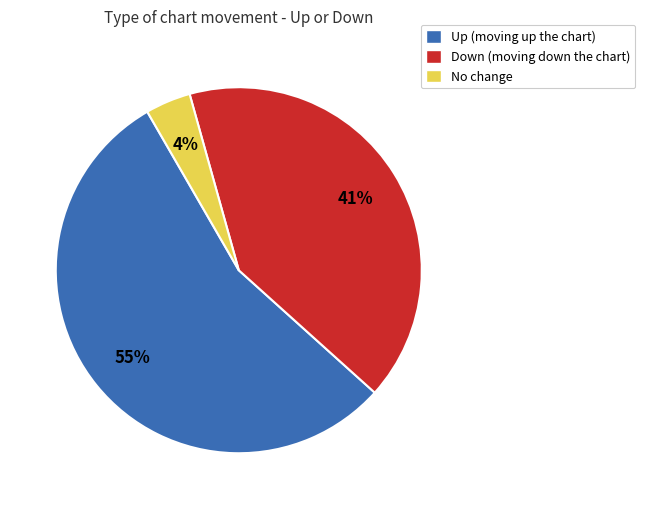

To the nearest percent, what is the average slice percentage?

33%